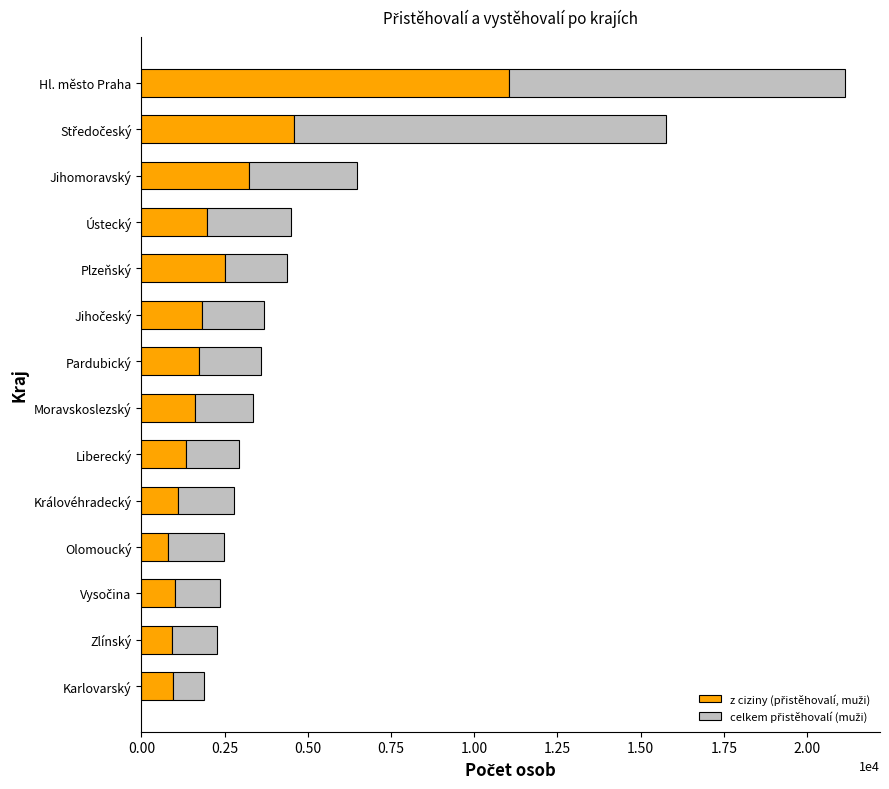

At which category is the sum across all series the highest?

Hl. město Praha